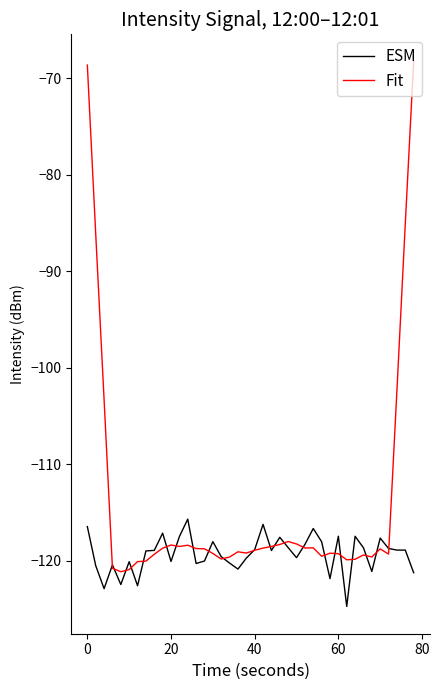

Rank the series by their average value, from highest to lowest.

Fit, ESM